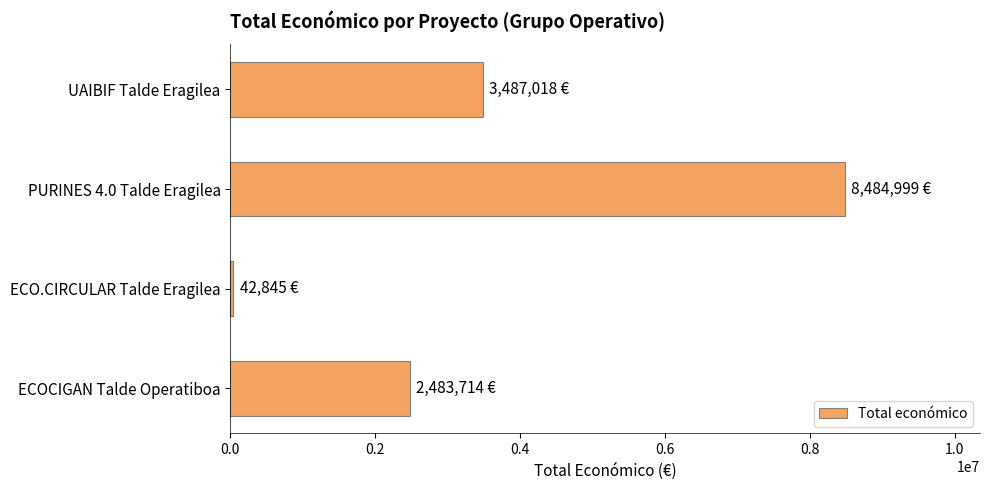

Reading top to bottom, what are all the values shown in this chart?

3487018	8484999	42845	2483714